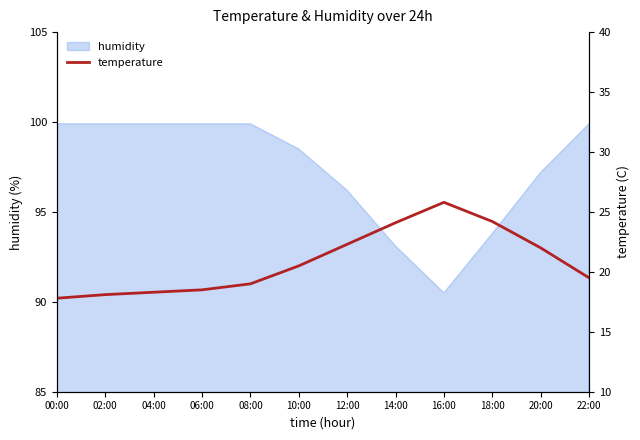

Rank the categories by value from highest to lowest.

16:00, 18:00, 14:00, 12:00, 20:00, 10:00, 22:00, 08:00, 06:00, 04:00, 02:00, 00:00